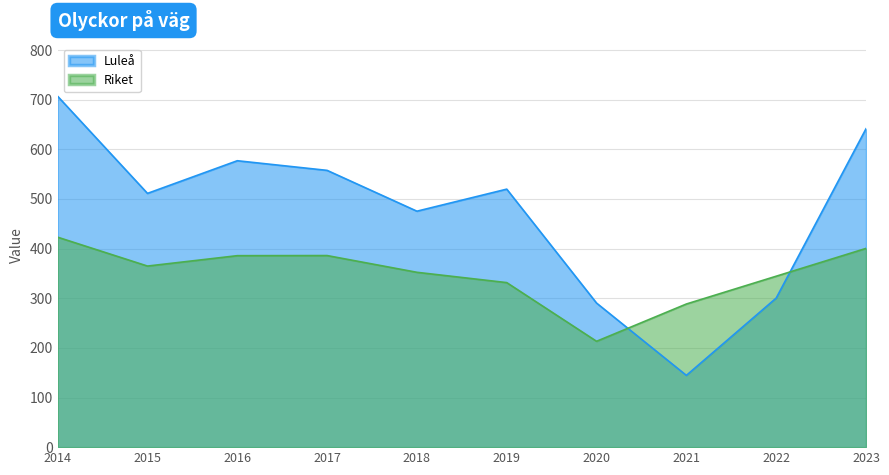

At which category does Riket reach its first local peak?

2017